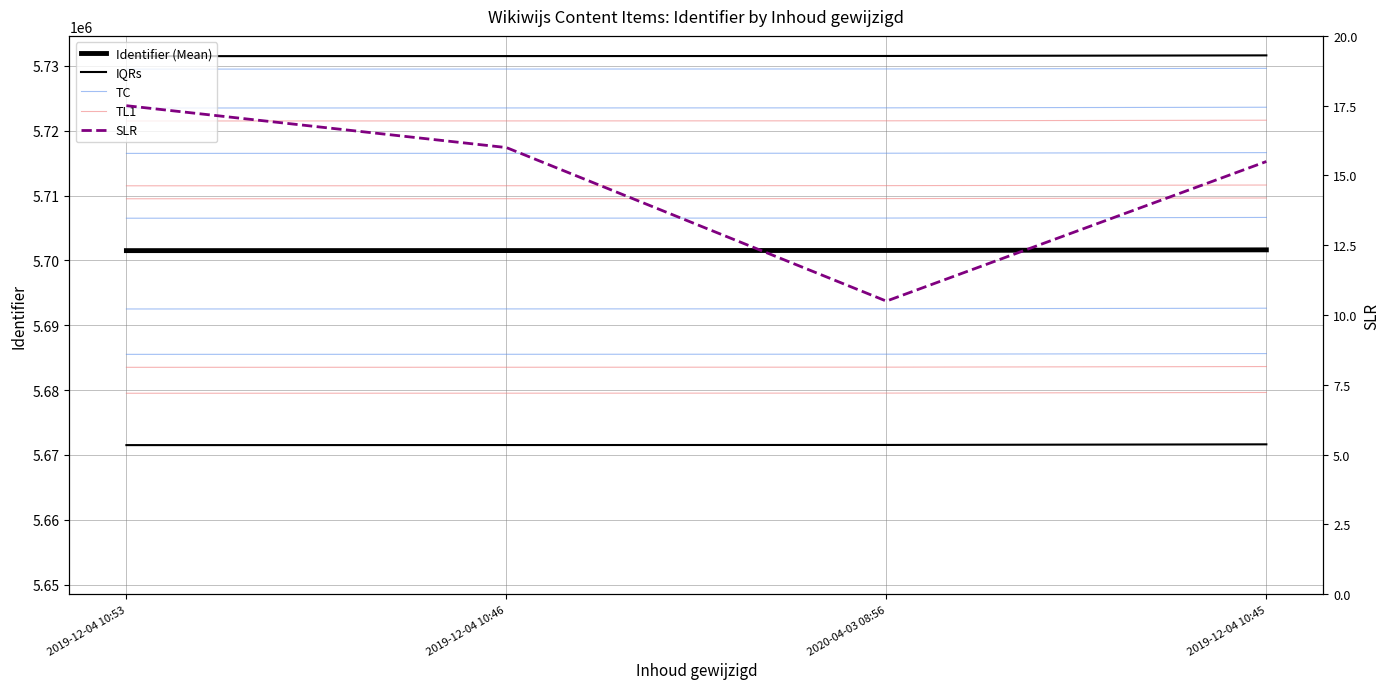

True or false: SLR and IQRs intersect in this chart.

False